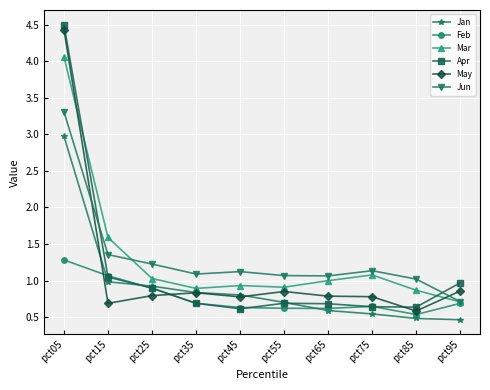

What is the value of the Apr point at the 6th from the left?

0.7